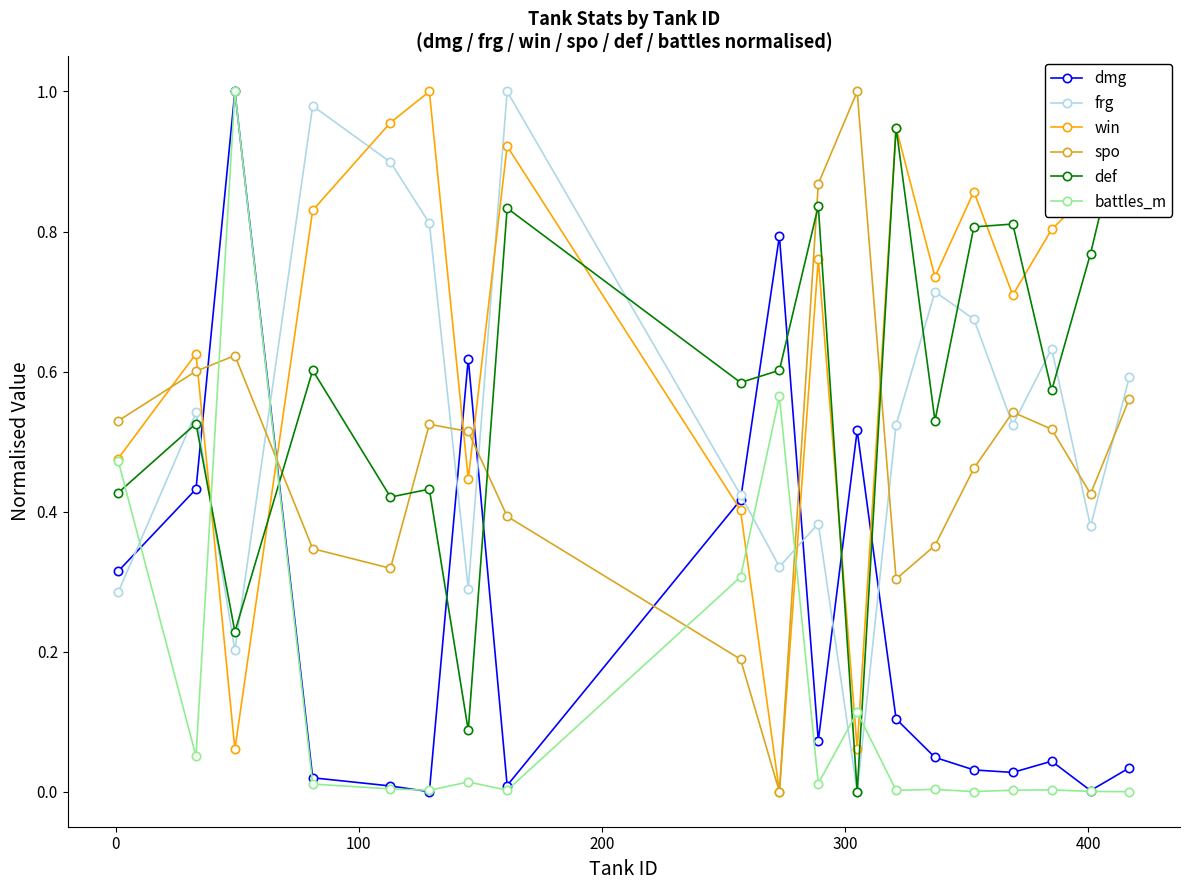

How many positive values does the dmg series have?

18